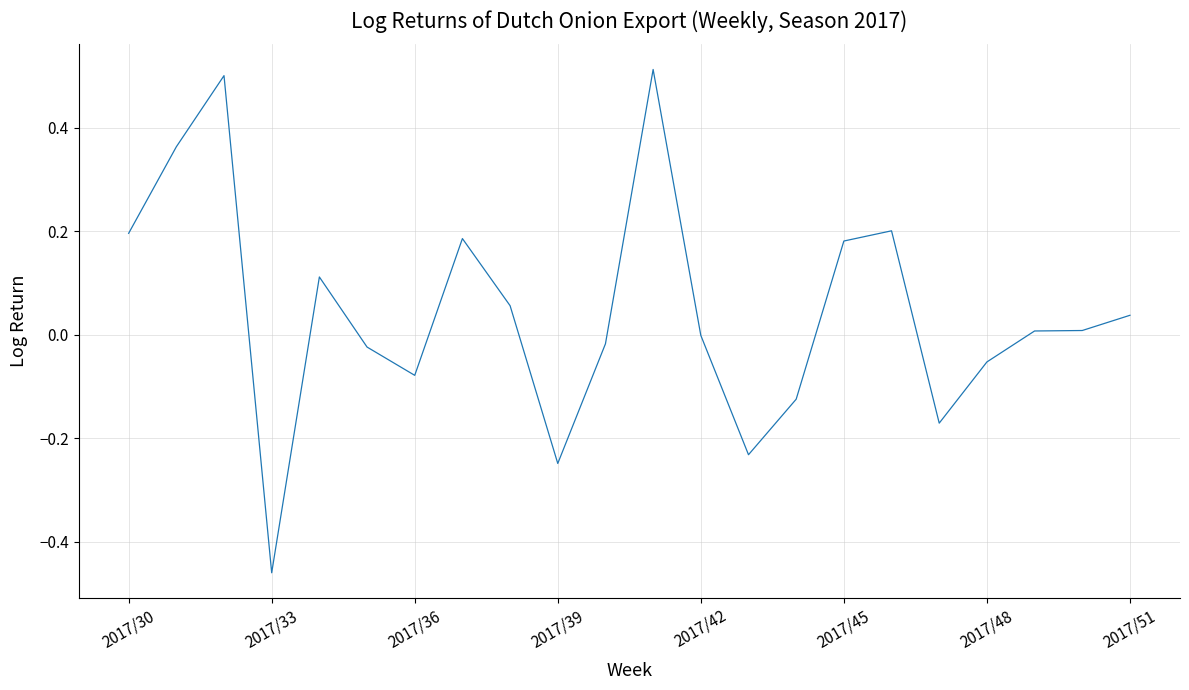

What is the difference between the maximum and minimum values?

1.0